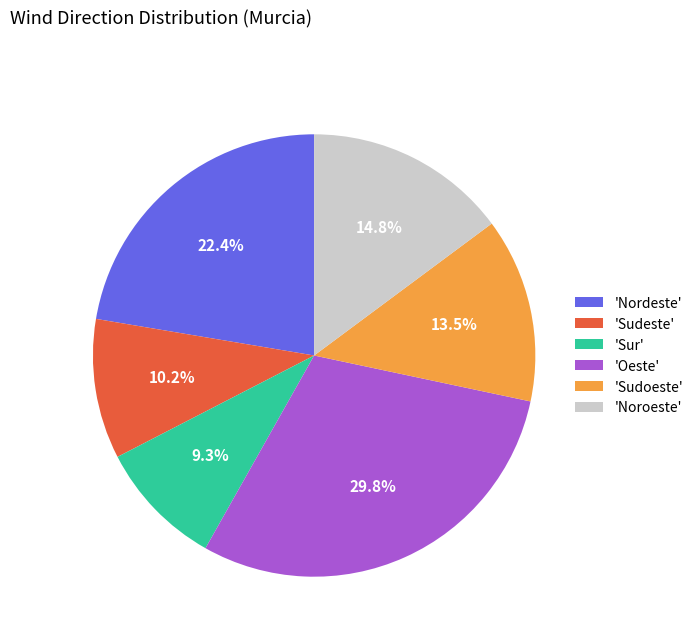

What is the ratio of the value at 'Nordeste' to the value at 'Sudeste'?

2.2